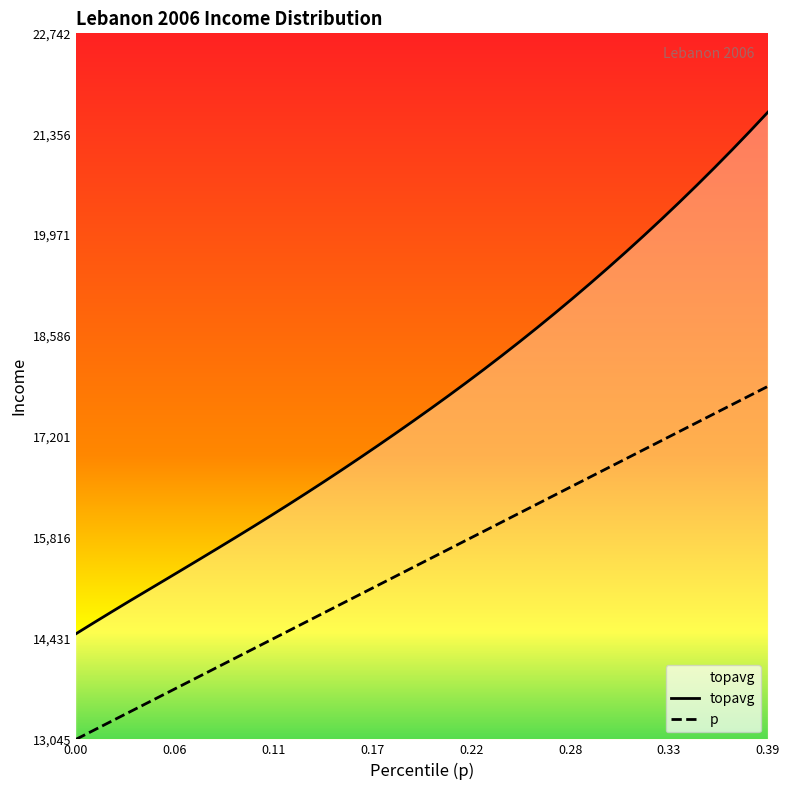

Count the number of categories in the chart.

40